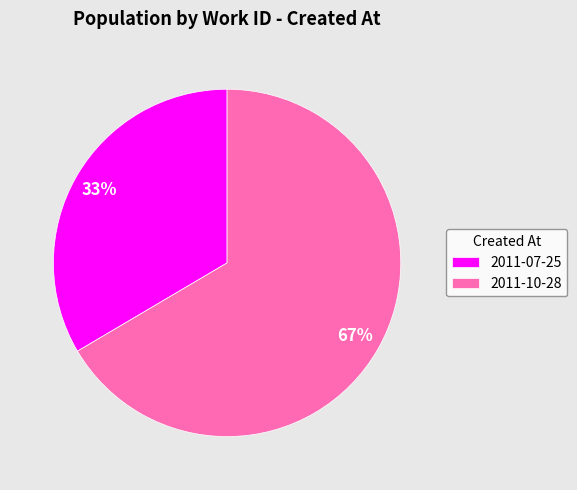

Which slice is the smallest?

2011-07-25